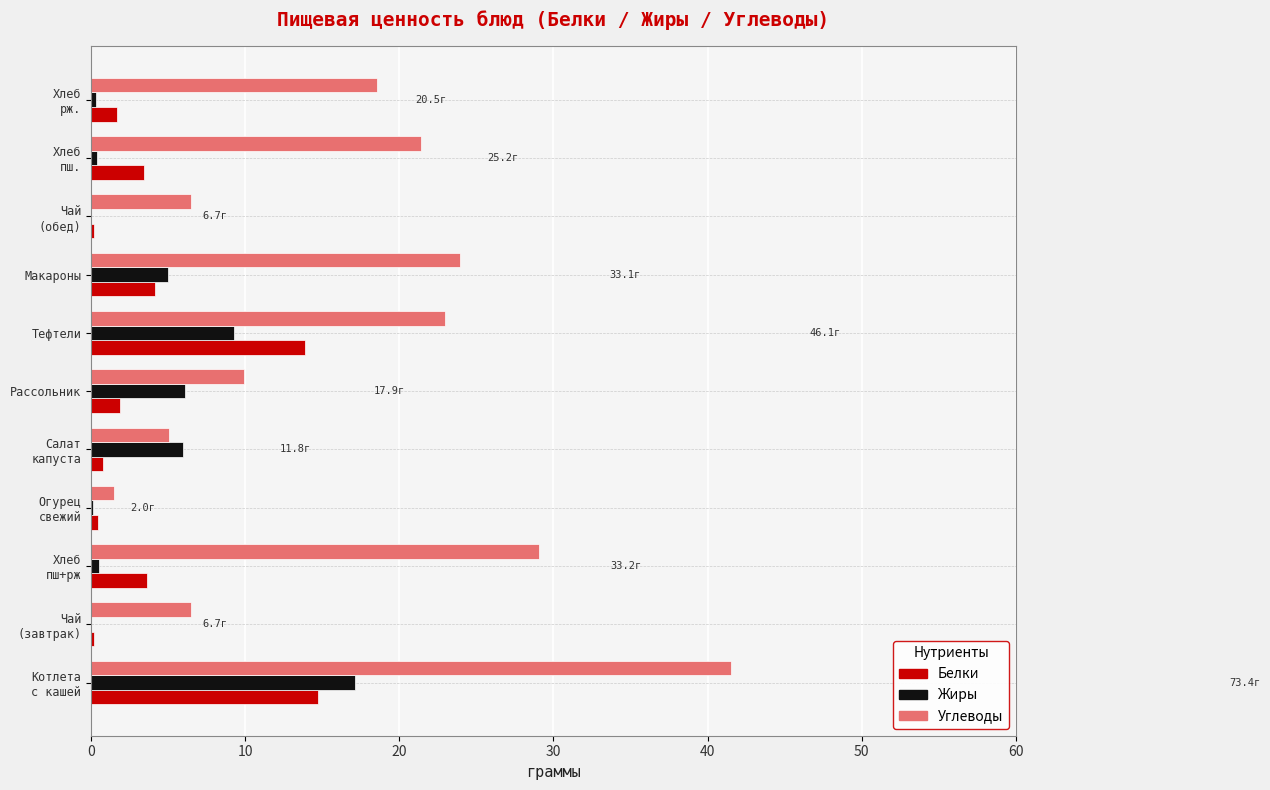

True or false: Жиры has a value of 5.0 at Макароны.

True